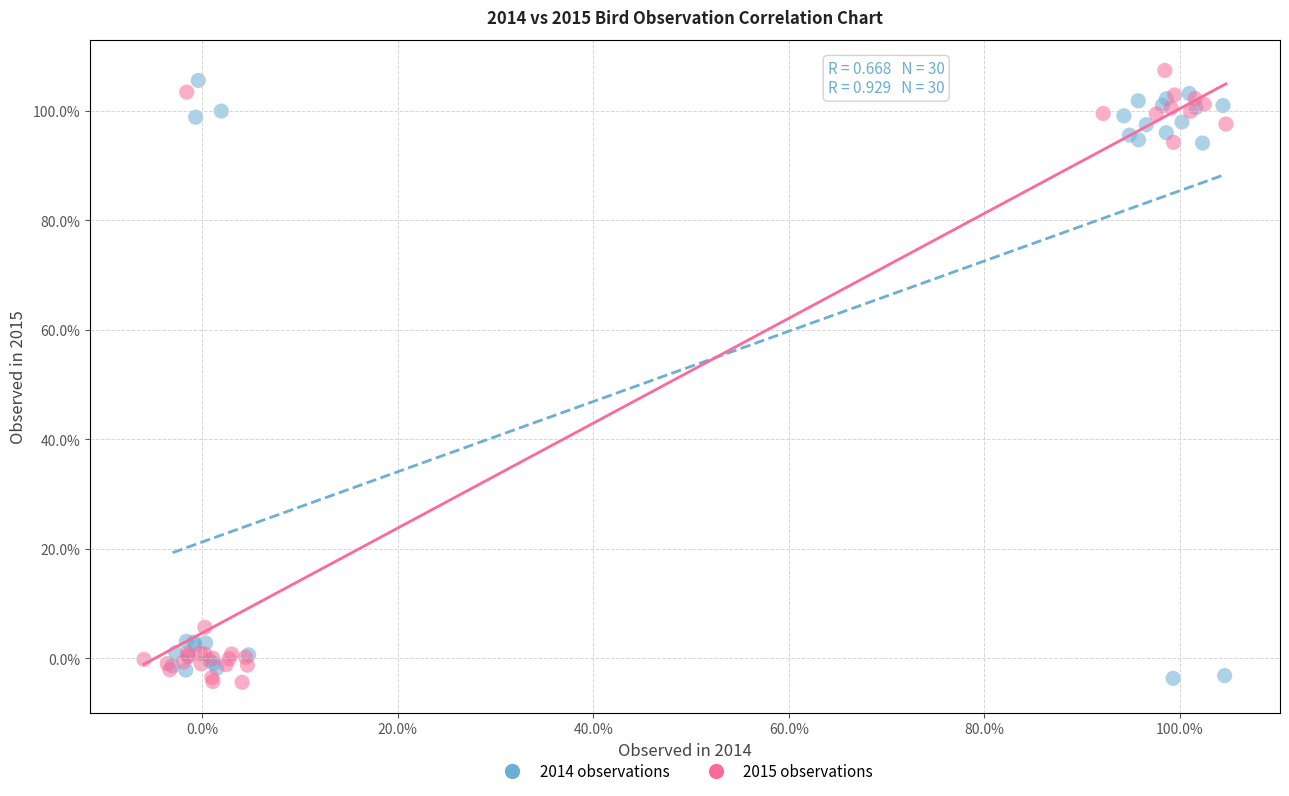

What are all the series names shown in the legend?

2014 observations, 2015 observations